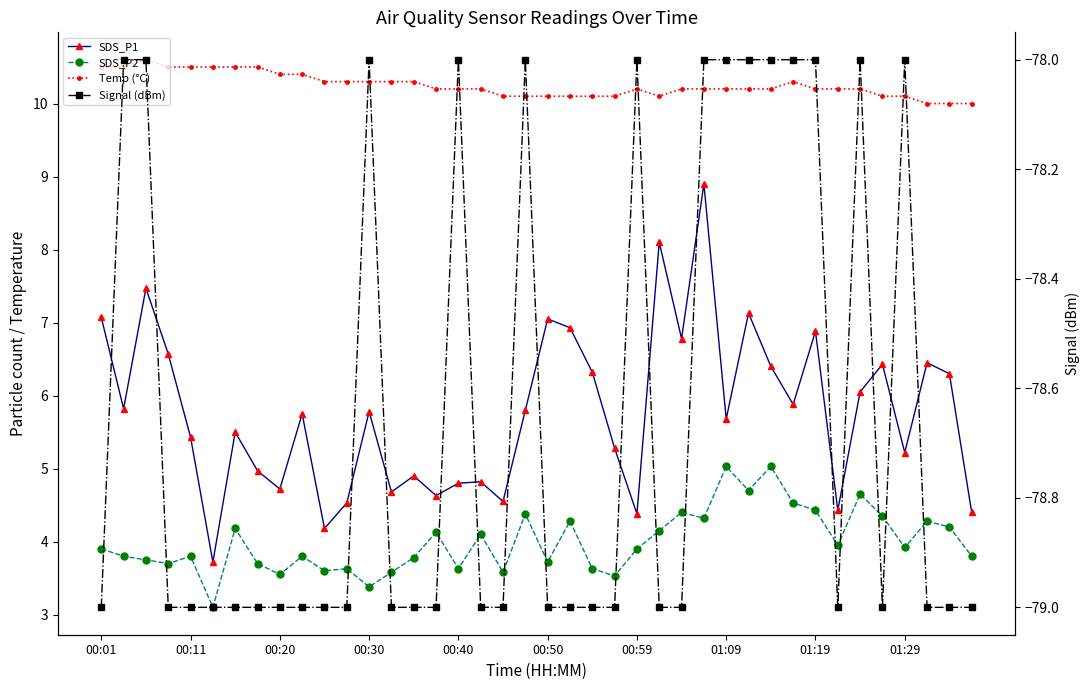

Which has a higher value, 13 or 37?

37